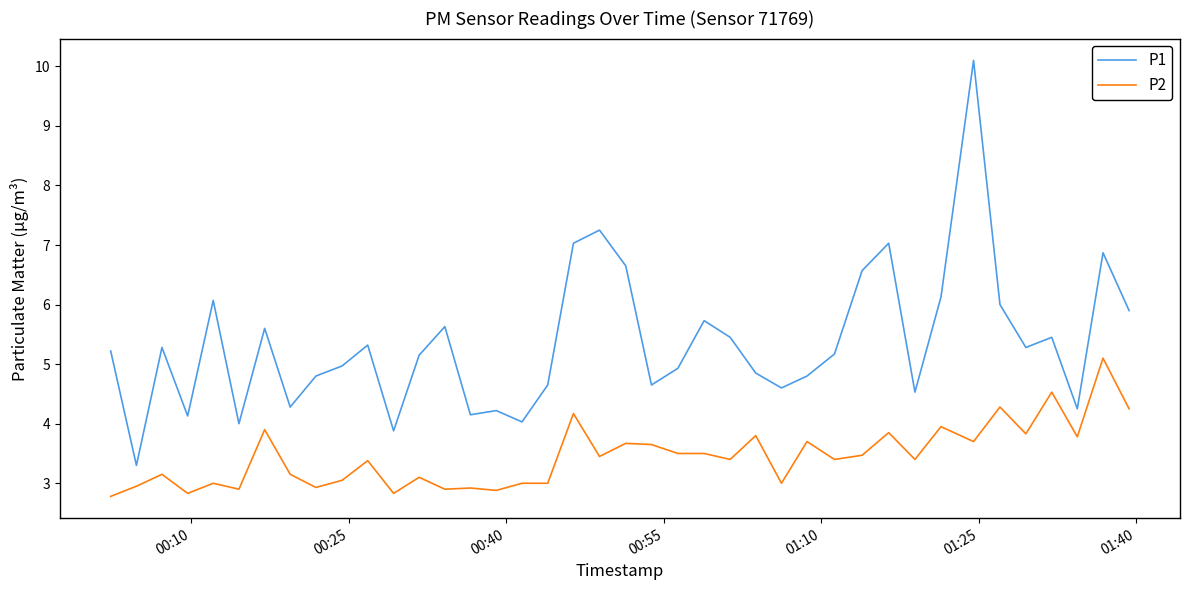

What is the difference between the maximum and minimum values in the P2 series?

2.3